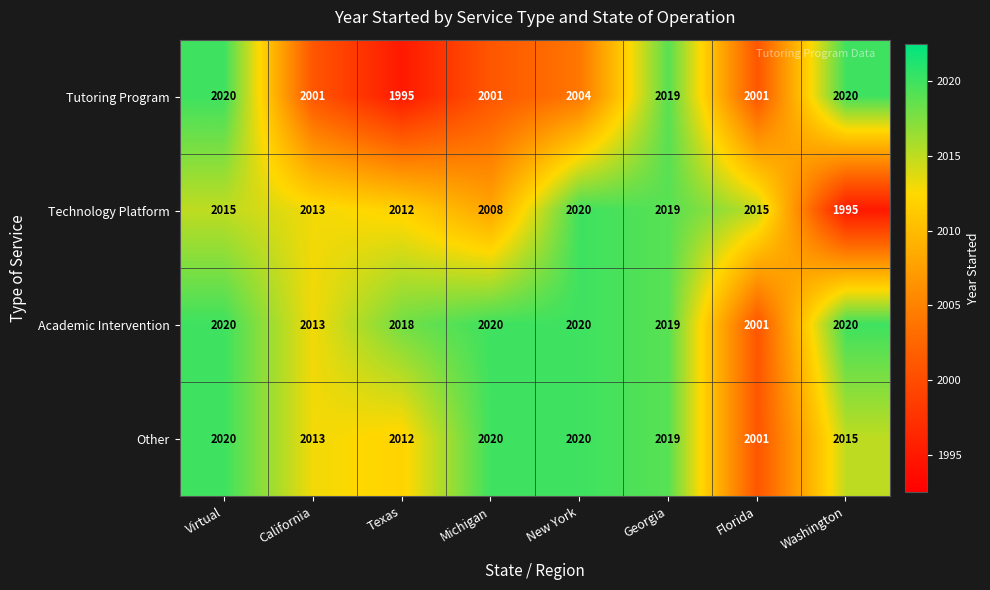

What is the sum of all Other values?

16120